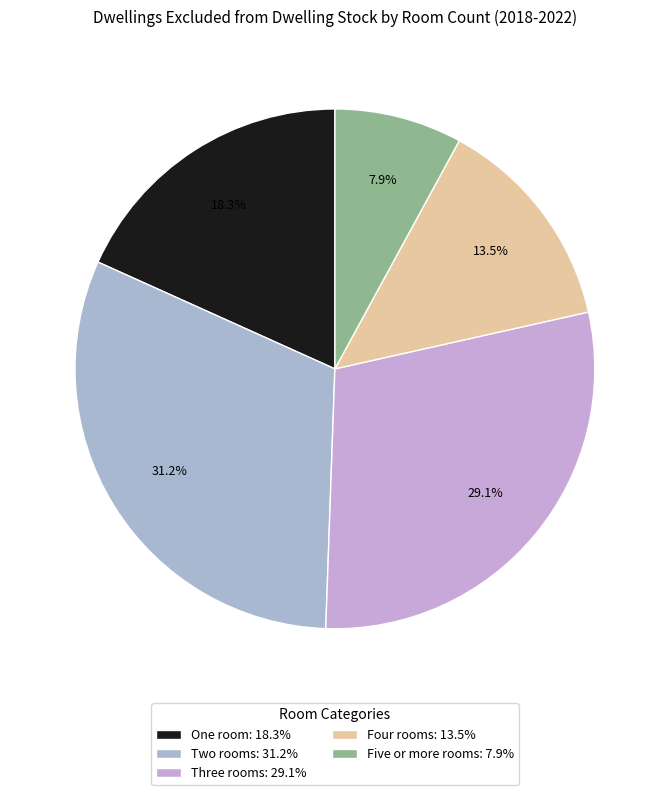

Does any single category account for the majority?

No